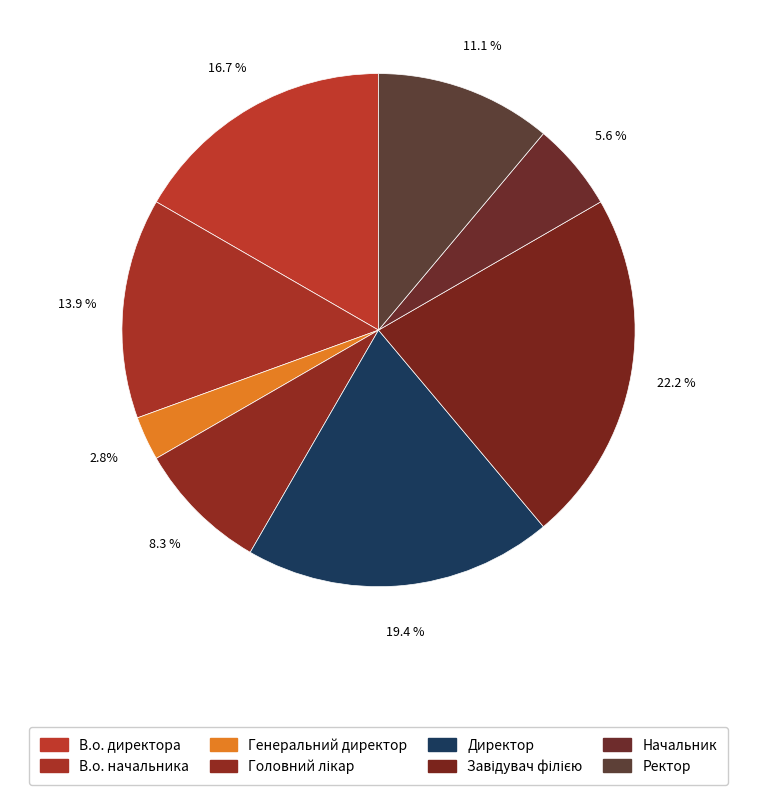

What is the smallest slice in the pie chart?

Генеральний директор